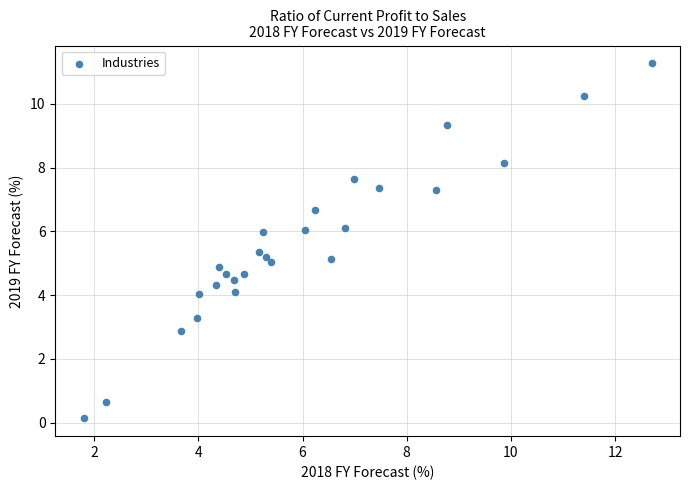

What is the range of Y values (max minus min)?

11.1